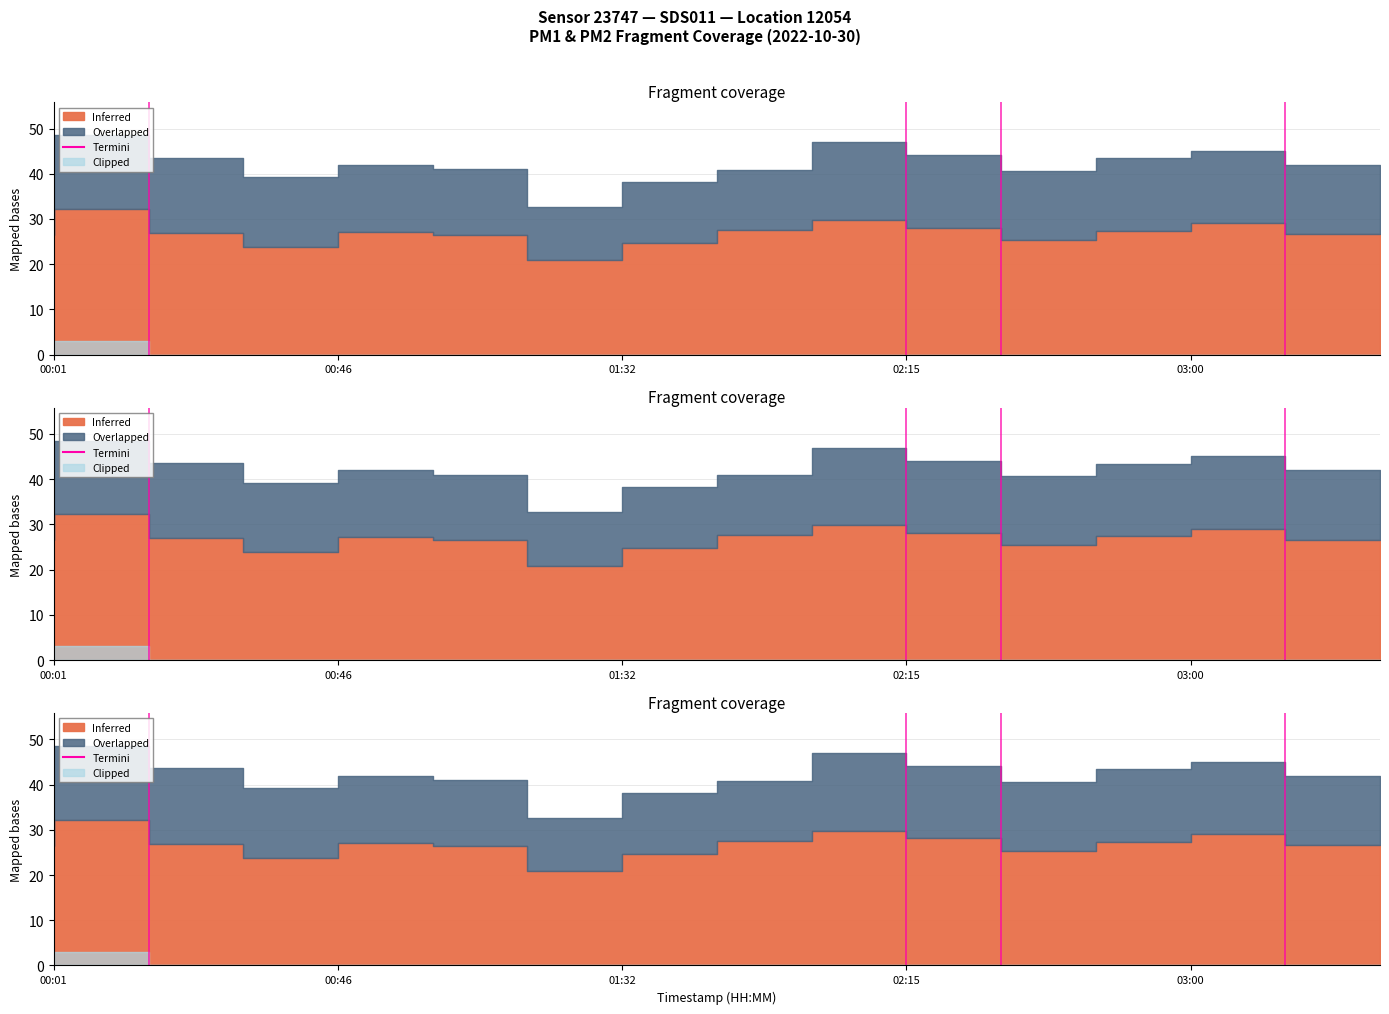

The chart shows a value of 1 at 00:46. True or false?

False